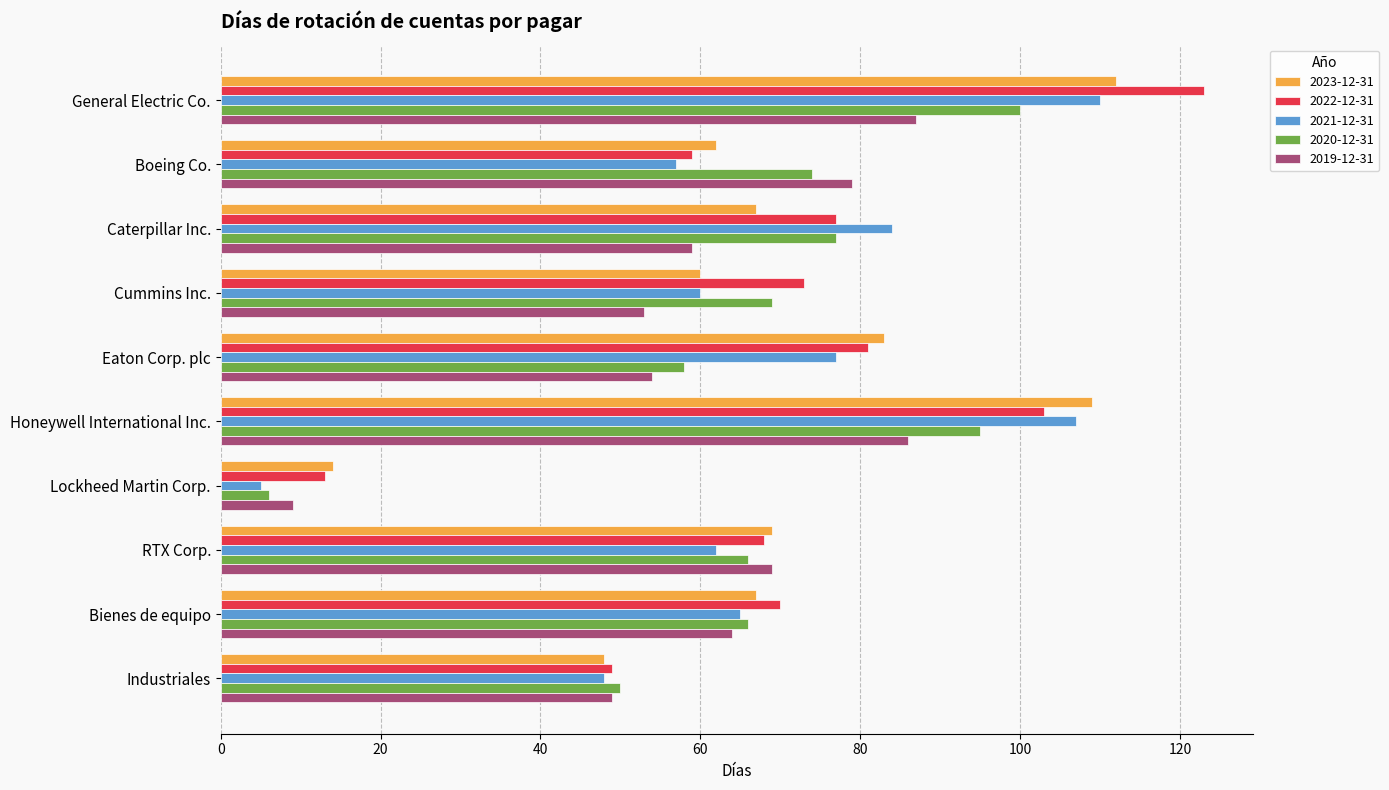

True or false: 2020-12-31 has a value of 42 at RTX Corp..

False